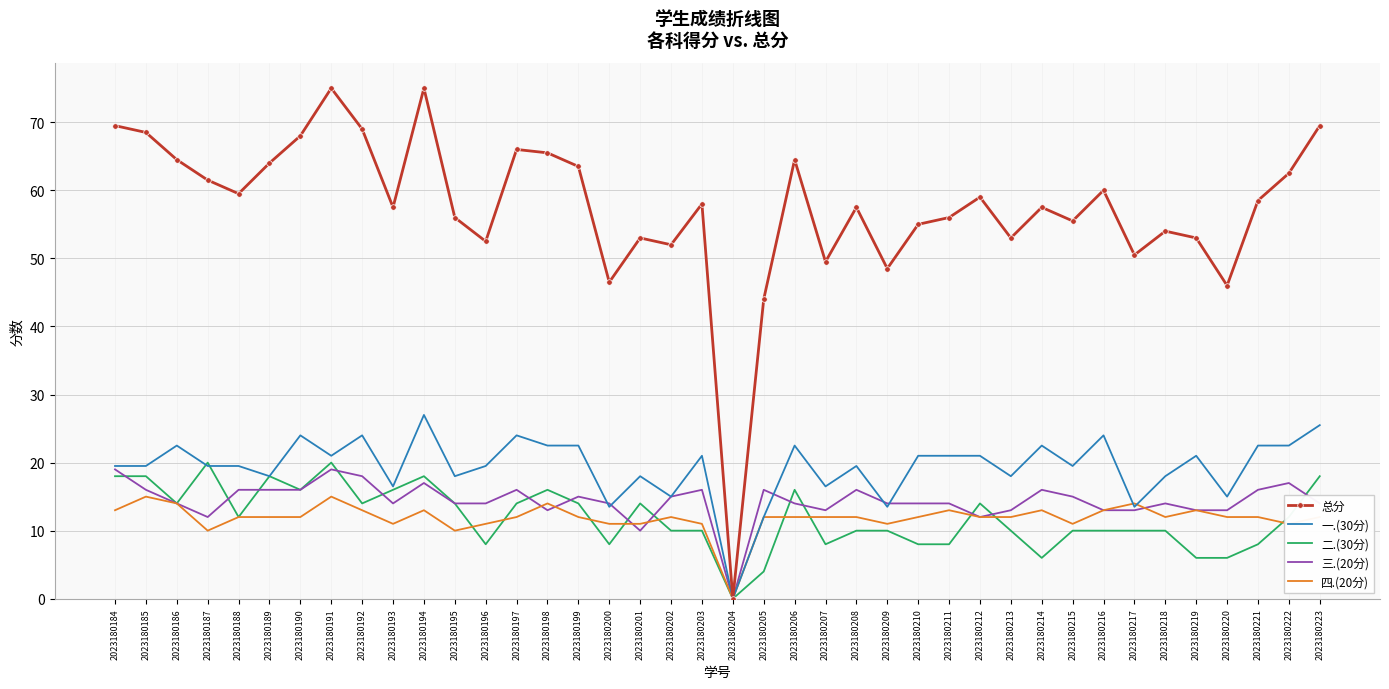

Reading left to right, list all the values displayed in this chart.

总分: 2023180184=69.5	2023180185=68.5	2023180186=64.5	2023180187=61.5	2023180188=59.5	2023180189=64.0	2023180190=68.0	2023180191=75.0	2023180192=69.0	2023180193=57.5	2023180194=75.0	2023180195=56.0	2023180196=52.5	2023180197=66.0	2023180198=65.5	2023180199=63.5	2023180200=46.5	2023180201=53.0	2023180202=52.0	2023180203=58.0	2023180204=0.0	2023180205=44.0	2023180206=64.5	2023180207=49.5	2023180208=57.5	2023180209=48.5	2023180210=55.0	2023180211=56.0	2023180212=59.0	2023180213=53.0	2023180214=57.5	2023180215=55.5	2023180216=60.0	2023180217=50.5	2023180218=54.0	2023180219=53.0	2023180220=46.0	2023180221=58.5	2023180222=62.5	2023180223=69.5
一.(30分): 2023180184=19.5	2023180185=19.5	2023180186=22.5	2023180187=19.5	2023180188=19.5	2023180189=18.0	2023180190=24.0	2023180191=21.0	2023180192=24.0	2023180193=16.5	2023180194=27.0	2023180195=18.0	2023180196=19.5	2023180197=24.0	2023180198=22.5	2023180199=22.5	2023180200=13.5	2023180201=18.0	2023180202=15.0	2023180203=21.0	2023180204=0.0	2023180205=12.0	2023180206=22.5	2023180207=16.5	2023180208=19.5	2023180209=13.5	2023180210=21.0	2023180211=21.0	2023180212=21.0	2023180213=18.0	2023180214=22.5	2023180215=19.5	2023180216=24.0	2023180217=13.5	2023180218=18.0	2023180219=21.0	2023180220=15.0	2023180221=22.5	2023180222=22.5	2023180223=25.5
二.(30分): 2023180184=18.0	2023180185=18.0	2023180186=14.0	2023180187=20.0	2023180188=12.0	2023180189=18.0	2023180190=16.0	2023180191=20.0	2023180192=14.0	2023180193=16.0	2023180194=18.0	2023180195=14.0	2023180196=8.0	2023180197=14.0	2023180198=16.0	2023180199=14.0	2023180200=8.0	2023180201=14.0	2023180202=10.0	2023180203=10.0	2023180204=0.0	2023180205=4.0	2023180206=16.0	2023180207=8.0	2023180208=10.0	2023180209=10.0	2023180210=8.0	2023180211=8.0	2023180212=14.0	2023180213=10.0	2023180214=6.0	2023180215=10.0	2023180216=10.0	2023180217=10.0	2023180218=10.0	2023180219=6.0	2023180220=6.0	2023180221=8.0	2023180222=12.0	2023180223=18.0
三.(20分): 2023180184=19.0	2023180185=16.0	2023180186=14.0	2023180187=12.0	2023180188=16.0	2023180189=16.0	2023180190=16.0	2023180191=19.0	2023180192=18.0	2023180193=14.0	2023180194=17.0	2023180195=14.0	2023180196=14.0	2023180197=16.0	2023180198=13.0	2023180199=15.0	2023180200=14.0	2023180201=10.0	2023180202=15.0	2023180203=16.0	2023180204=0.0	2023180205=16.0	2023180206=14.0	2023180207=13.0	2023180208=16.0	2023180209=14.0	2023180210=14.0	2023180211=14.0	2023180212=12.0	2023180213=13.0	2023180214=16.0	2023180215=15.0	2023180216=13.0	2023180217=13.0	2023180218=14.0	2023180219=13.0	2023180220=13.0	2023180221=16.0	2023180222=17.0	2023180223=14.0
四.(20分): 2023180184=13.0	2023180185=15.0	2023180186=14.0	2023180187=10.0	2023180188=12.0	2023180189=12.0	2023180190=12.0	2023180191=15.0	2023180192=13.0	2023180193=11.0	2023180194=13.0	2023180195=10.0	2023180196=11.0	2023180197=12.0	2023180198=14.0	2023180199=12.0	2023180200=11.0	2023180201=11.0	2023180202=12.0	2023180203=11.0	2023180204=0.0	2023180205=12.0	2023180206=12.0	2023180207=12.0	2023180208=12.0	2023180209=11.0	2023180210=12.0	2023180211=13.0	2023180212=12.0	2023180213=12.0	2023180214=13.0	2023180215=11.0	2023180216=13.0	2023180217=14.0	2023180218=12.0	2023180219=13.0	2023180220=12.0	2023180221=12.0	2023180222=11.0	2023180223=12.0